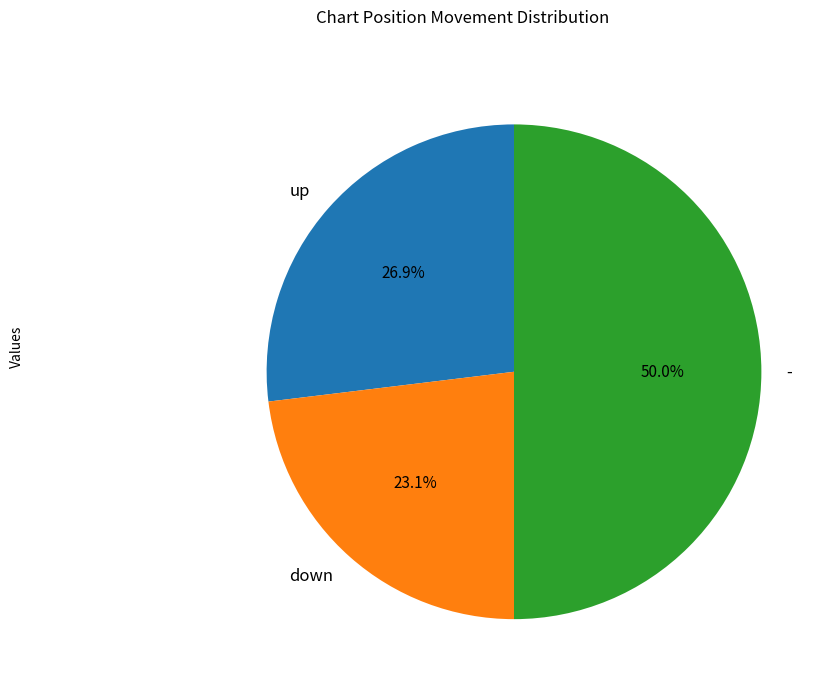

To the nearest percent, what is the average slice percentage?

33%